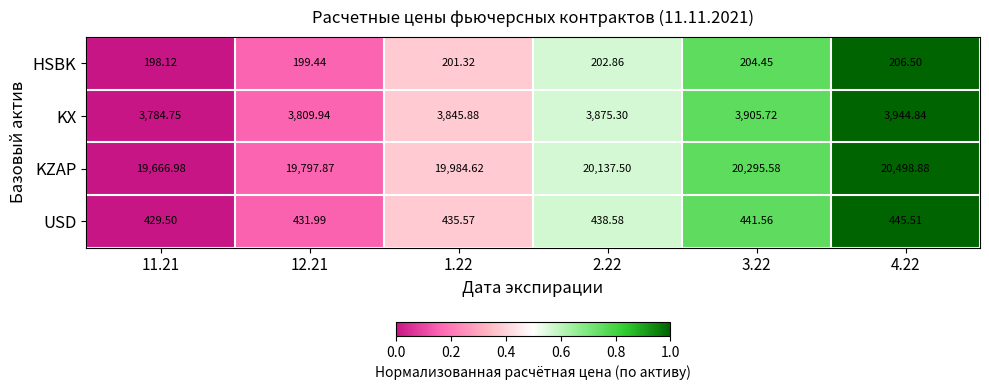

At 3.22, list the series in order from largest to smallest.

KZAP, KX, USD, HSBK